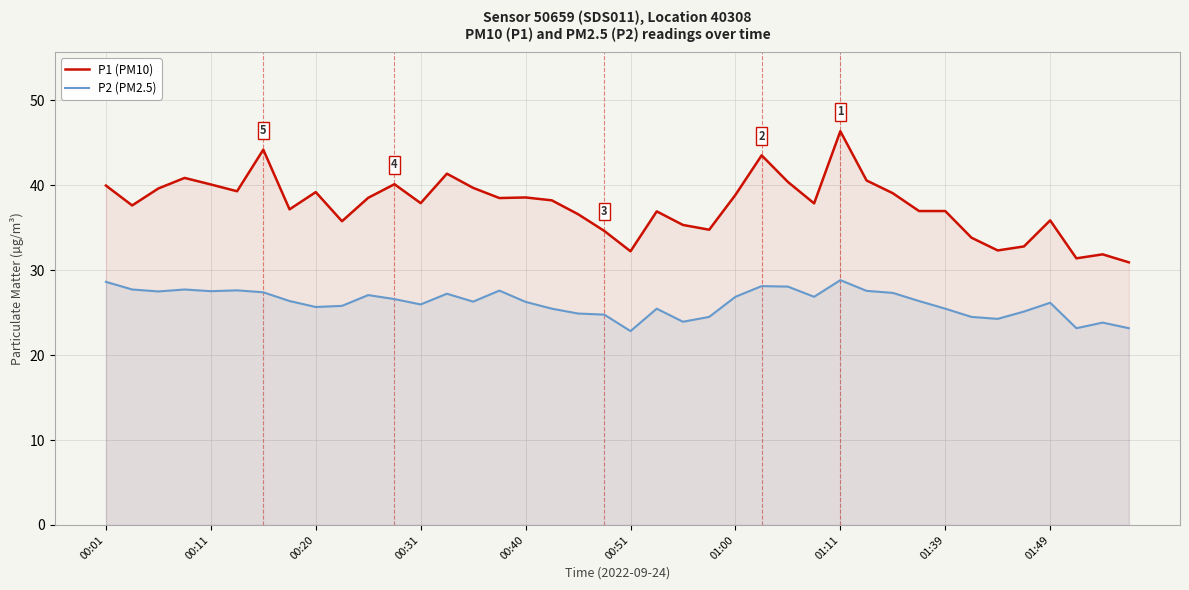

Which category has the highest value across all series?

01:11